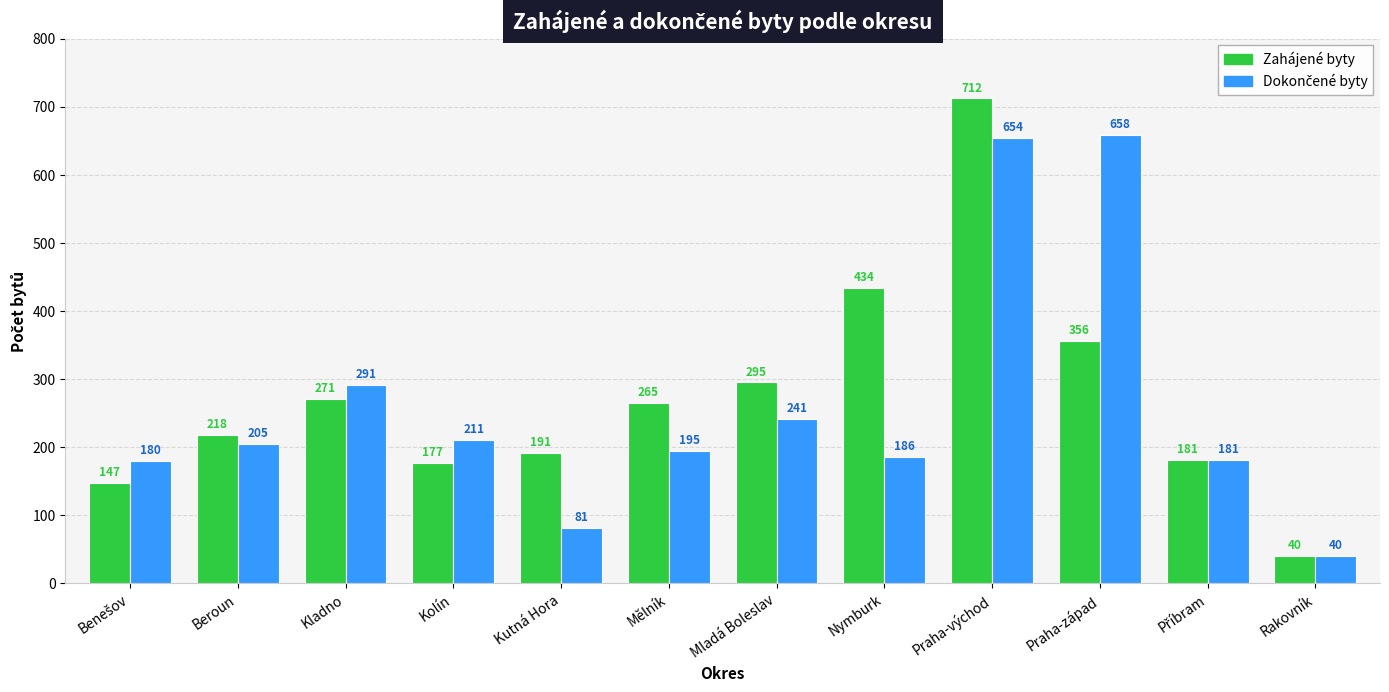

What is the highest value of the Zahájené byty series?

712